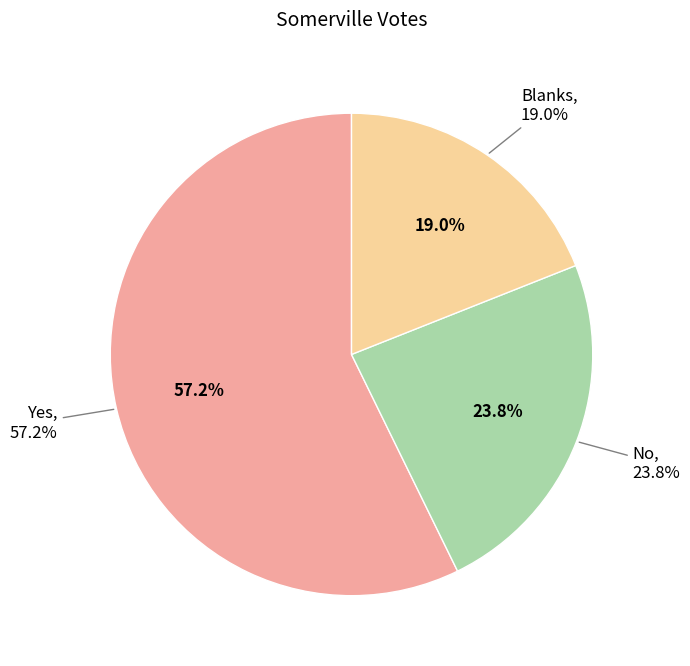

Between No and Blanks, which is larger?

No